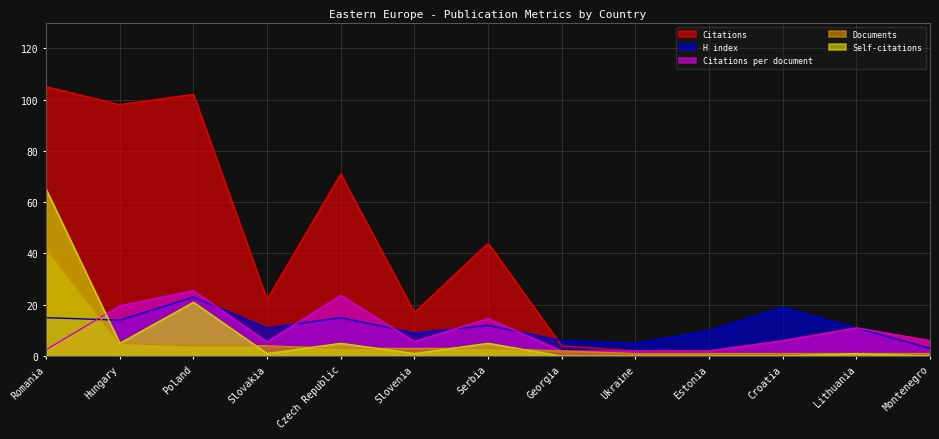

How many interior local peaks does the Citations series have?

4